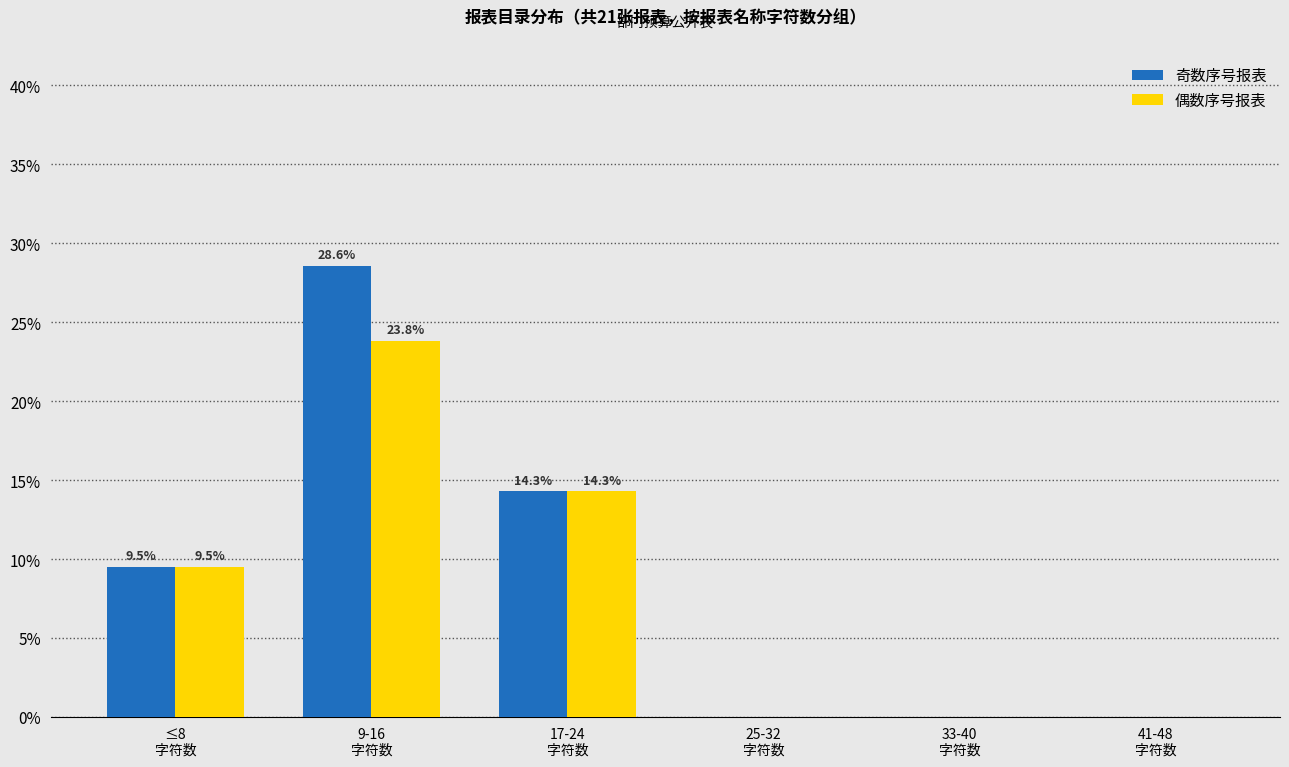

Which series has the largest total across all categories?

奇数序号报表